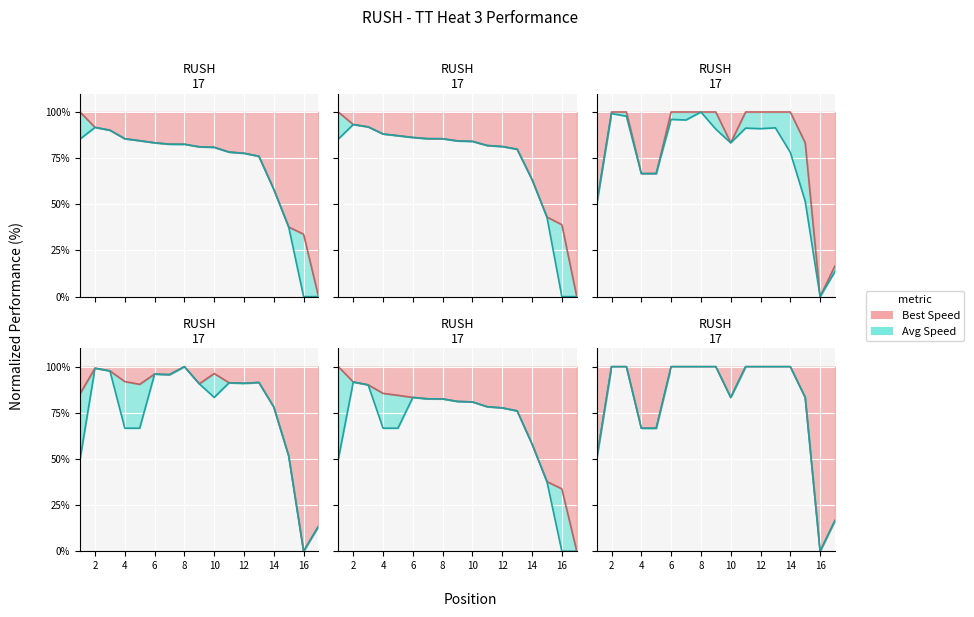

True or false: Best Speed has a value of 134.8 at Glen Dagenais.

False